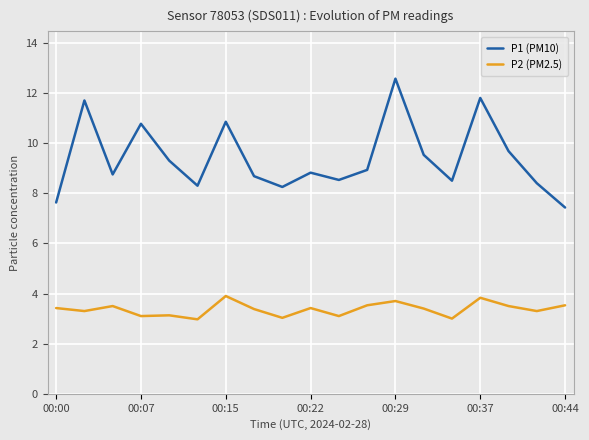

How many distinct data groups are displayed?

2